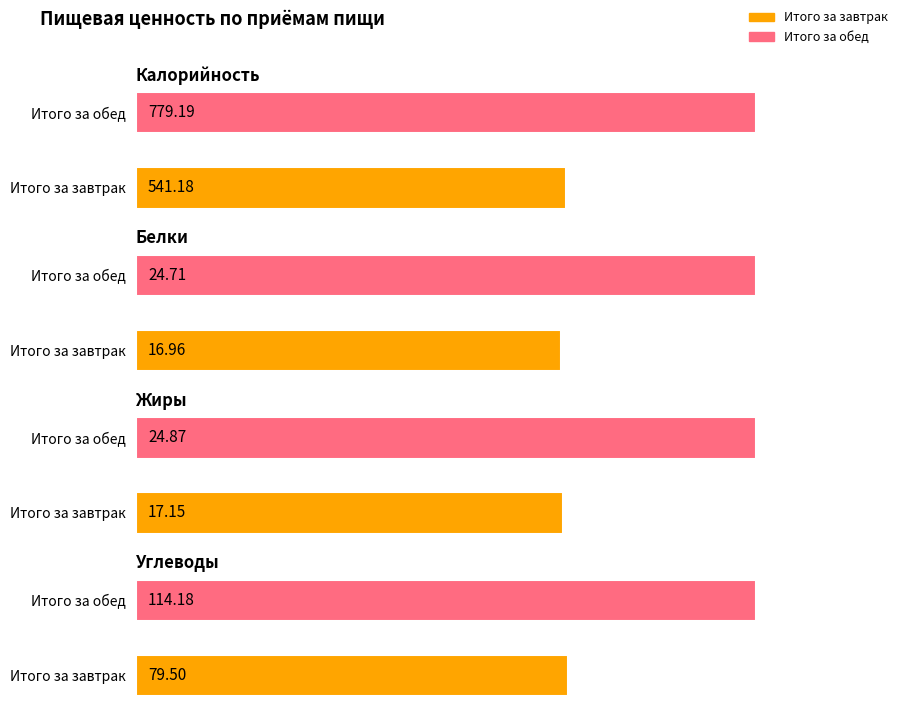

At Итого за завтрак, list the series in order from largest to smallest.

Калорийность, Углеводы, Жиры, Белки